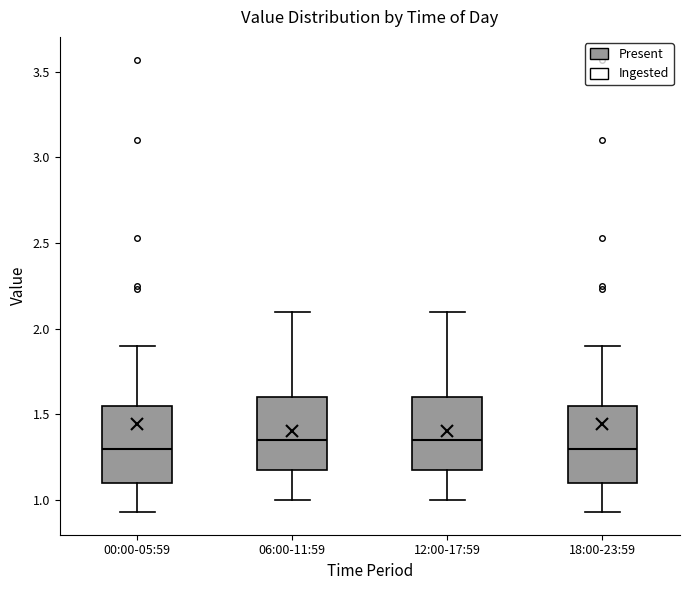

Reading left to right, transcribe this box plot: for each box, give where its median line is, the range the box spans, and where its two whiskers end, as read against the y-axis. The values are not printed on the chart, so give them approximately, as read against the axis.

00:00-05:59: median 1.30, box 1.10 to 1.55, whiskers 0.95 to 1.90
06:00-11:59: median 1.35, box 1.20 to 1.60, whiskers 1.00 to 2.10
12:00-17:59: median 1.35, box 1.20 to 1.60, whiskers 1.00 to 2.10
18:00-23:59: median 1.30, box 1.10 to 1.55, whiskers 0.95 to 1.90